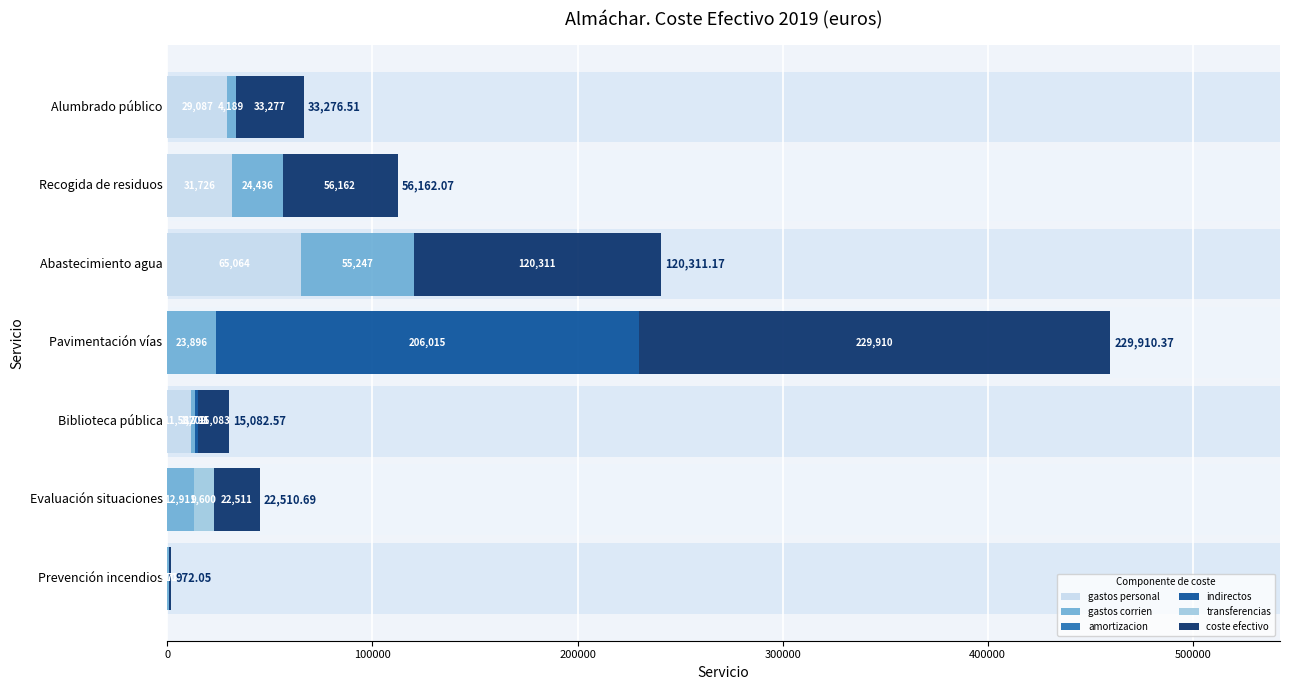

Rank the series by their maximum value, from highest to lowest.

coste efectivo, indirectos, gastos personal, gastos corrien, transferencias, amortizacion